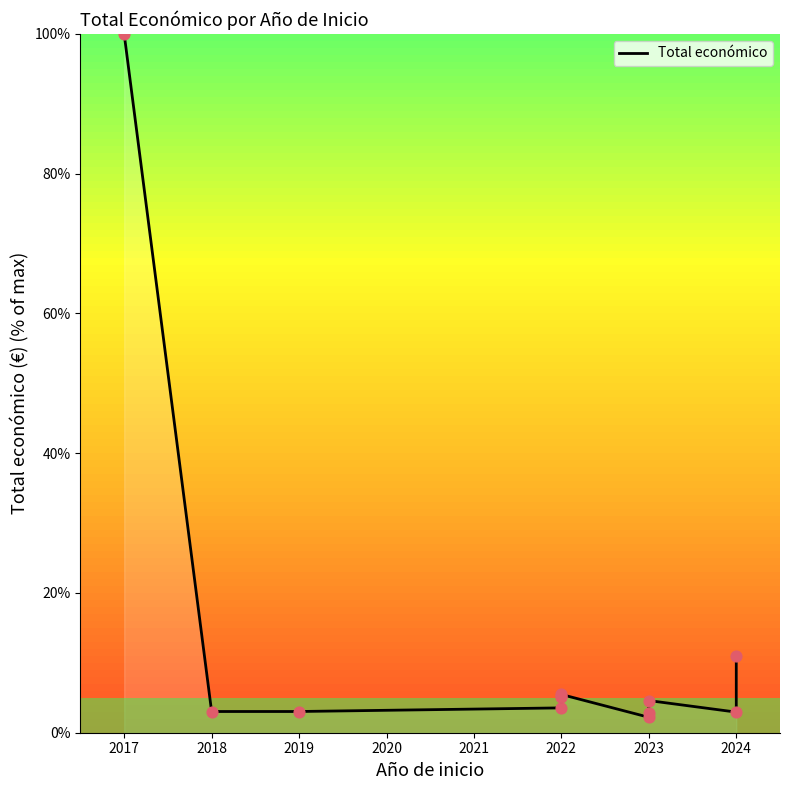

Which has a higher value, 2022 or 2019?

2022